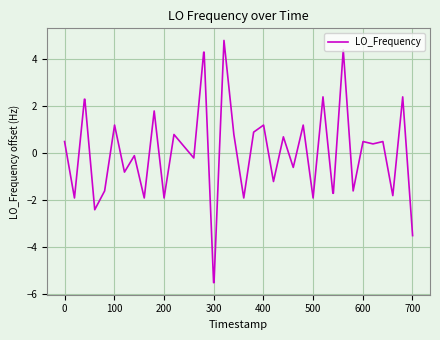

What is the smallest value displayed?

-5.5